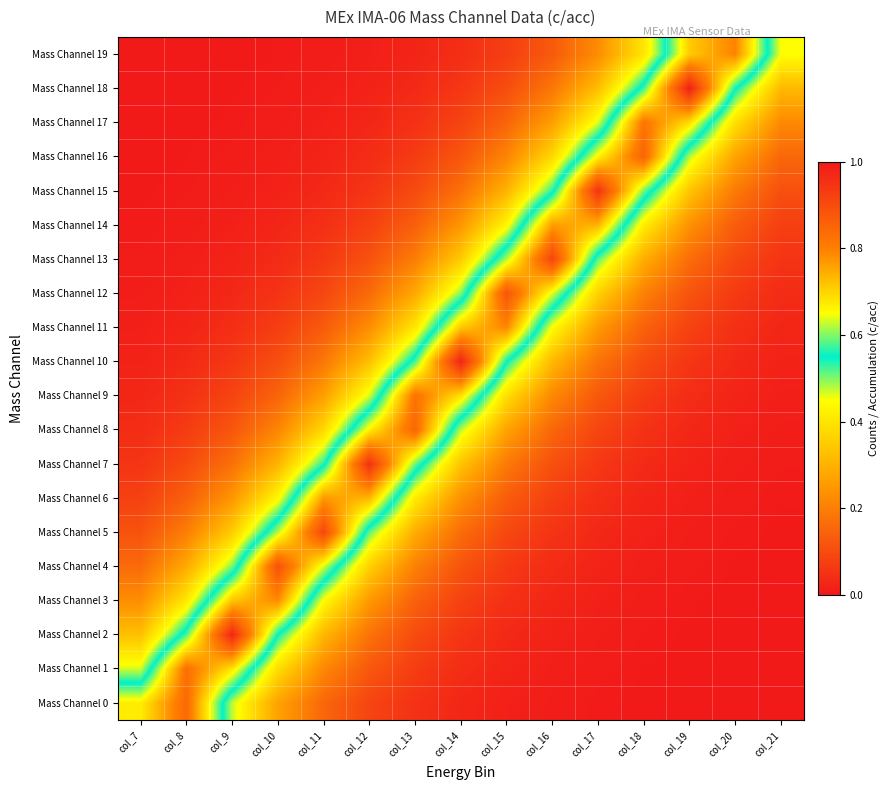

What is the spread (max minus min) of values at col_16?

0.9